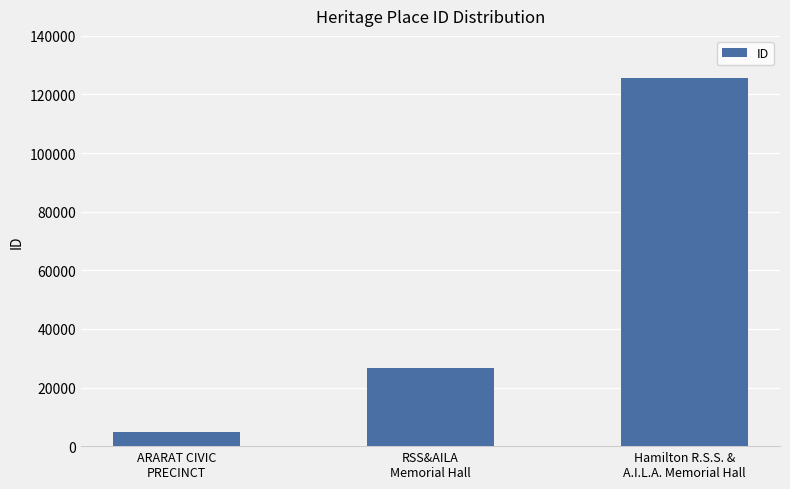

Approximately how many times larger is the value at Hamilton R.S.S. &
A.I.L.A. Memorial Hall compared to RSS&AILA
Memorial Hall?

4.7